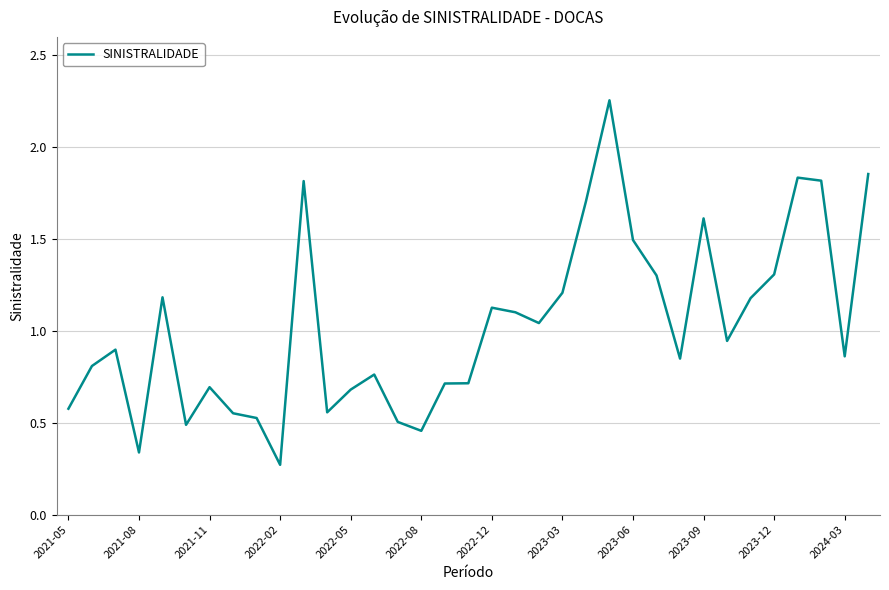

What is the difference between the maximum and minimum values?

2.0